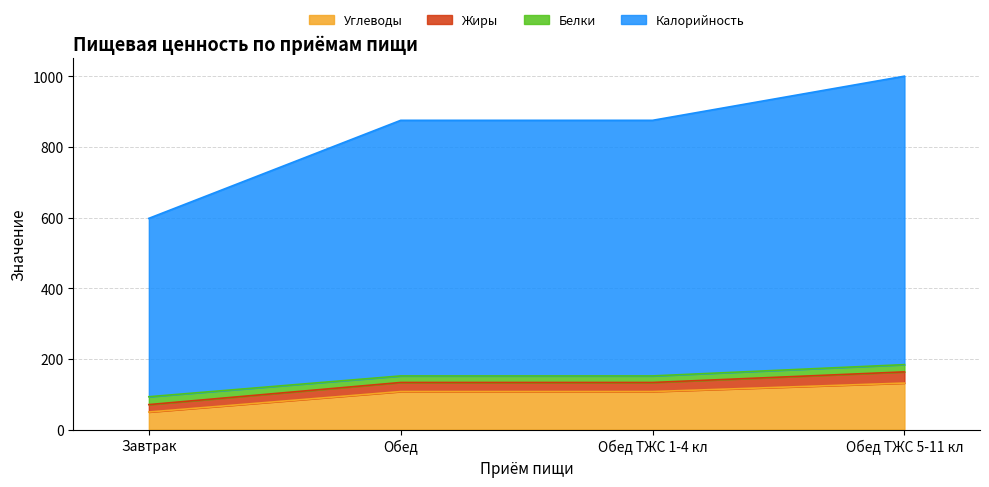

True or false: Калорийность and Углеводы cross at least once.

False